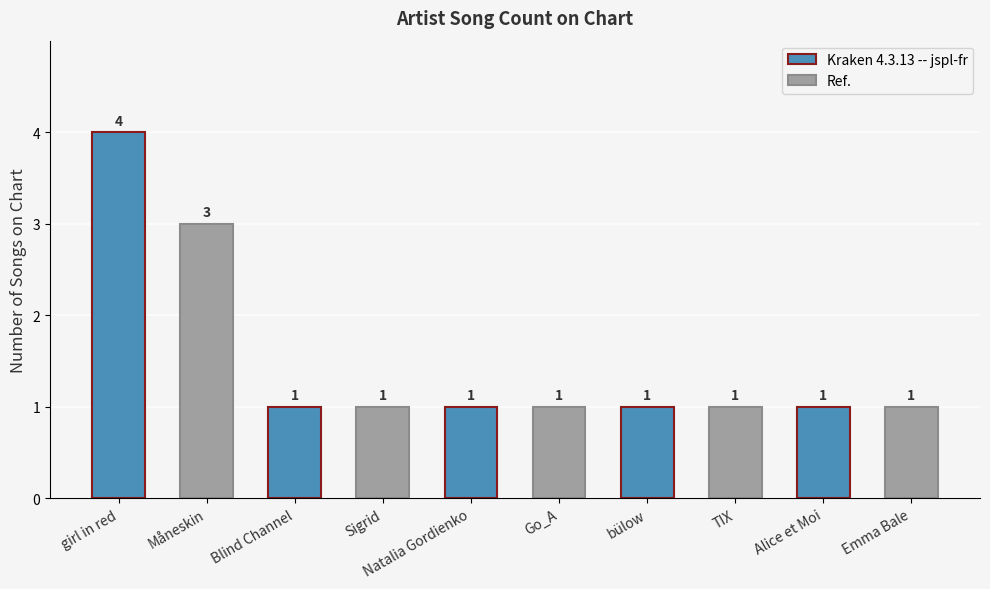

Reading right to left, extract all data points from this chart.

Emma Bale=1	Alice et Moi=1	TIX=1	bülow=1	Go_A=1	Natalia Gordienko=1	Sigrid=1	Blind Channel=1	Måneskin=3	girl in red=4